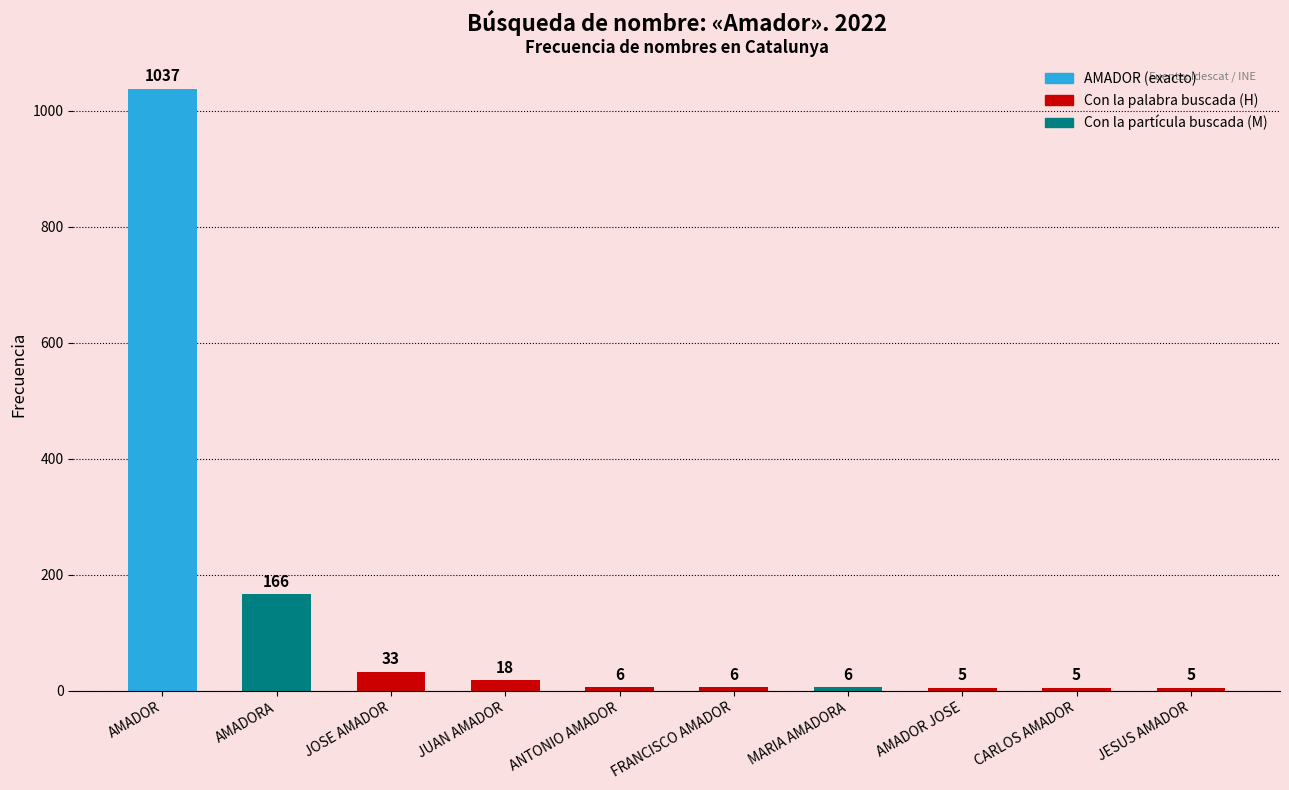

What is the maximum value shown in the chart?

1037